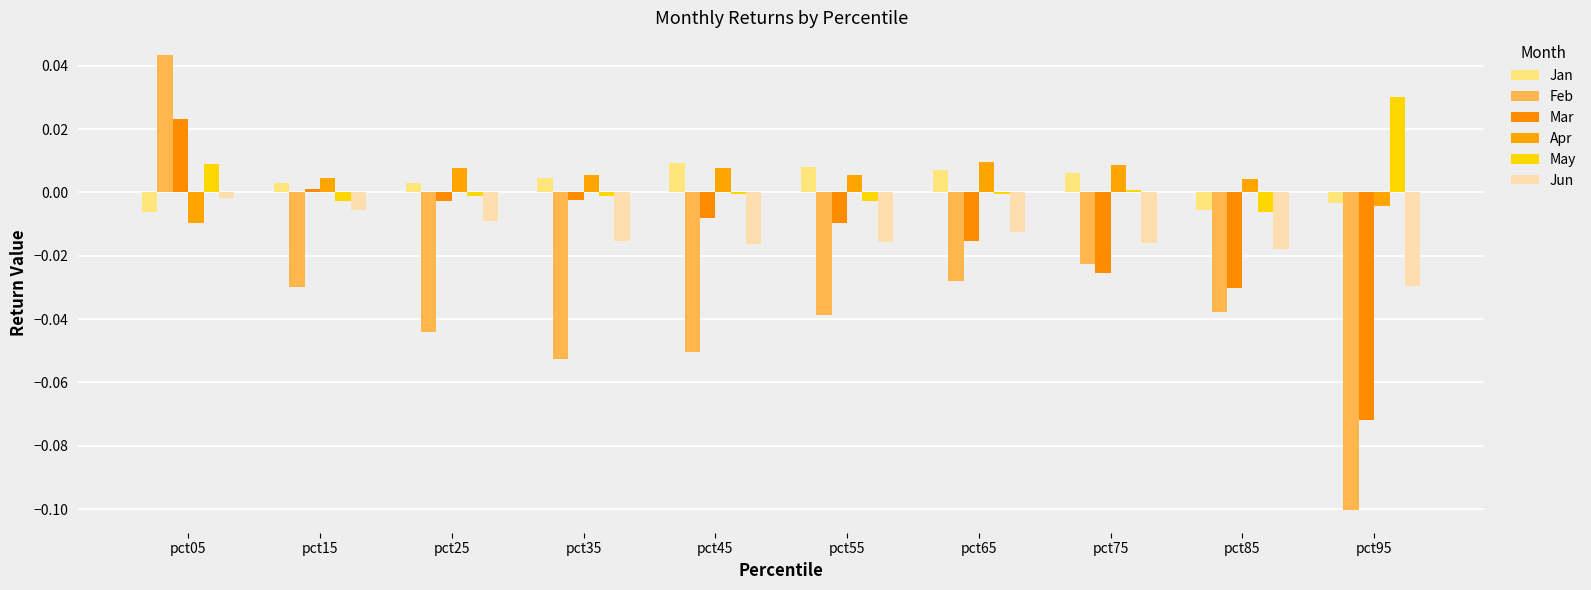

Reading right to left, extract all data points from this chart.

Jan: pct95=-0.0	pct85=-0.0	pct75=0.0	pct65=0.0	pct55=0.0	pct45=0.0	pct35=0.0	pct25=0.0	pct15=0.0	pct05=-0.0
Feb: pct95=-0.1	pct85=-0.0	pct75=-0.0	pct65=-0.0	pct55=-0.0	pct45=-0.1	pct35=-0.1	pct25=-0.0	pct15=-0.0	pct05=0.0
Mar: pct95=-0.1	pct85=-0.0	pct75=-0.0	pct65=-0.0	pct55=-0.0	pct45=-0.0	pct35=-0.0	pct25=-0.0	pct15=0.0	pct05=0.0
Apr: pct95=-0.0	pct85=0.0	pct75=0.0	pct65=0.0	pct55=0.0	pct45=0.0	pct35=0.0	pct25=0.0	pct15=0.0	pct05=-0.0
May: pct95=0.0	pct85=-0.0	pct75=0.0	pct65=-0.0	pct55=-0.0	pct45=-0.0	pct35=-0.0	pct25=-0.0	pct15=-0.0	pct05=0.0
Jun: pct95=-0.0	pct85=-0.0	pct75=-0.0	pct65=-0.0	pct55=-0.0	pct45=-0.0	pct35=-0.0	pct25=-0.0	pct15=-0.0	pct05=-0.0